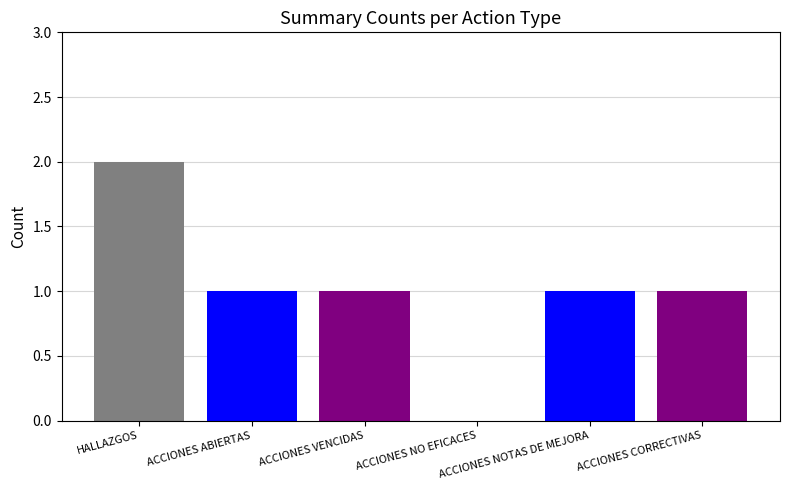

What is the average value?

1